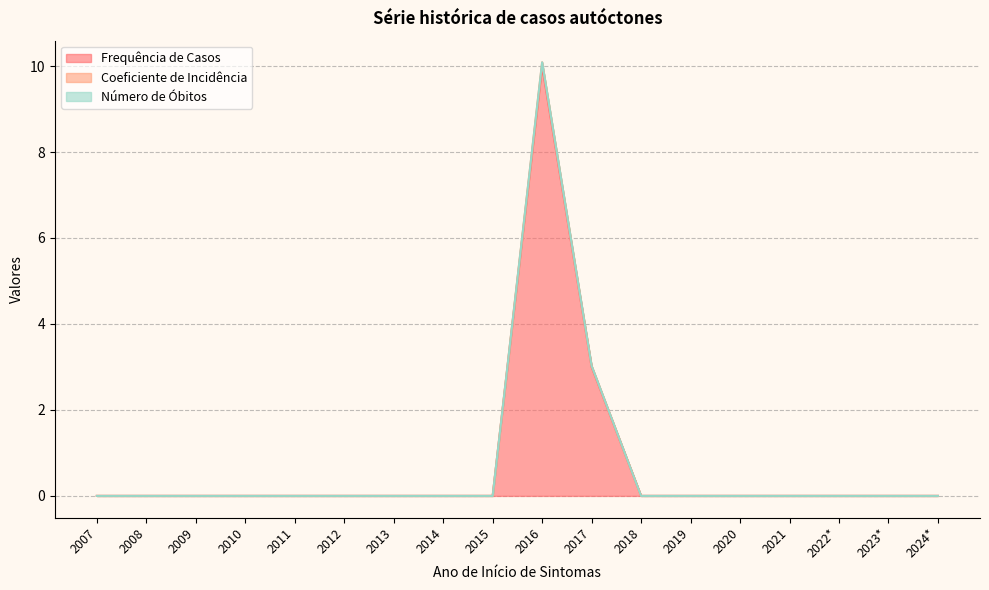

True or false: Frequência de Casos and Coeficiente de Incidência intersect in this chart.

False